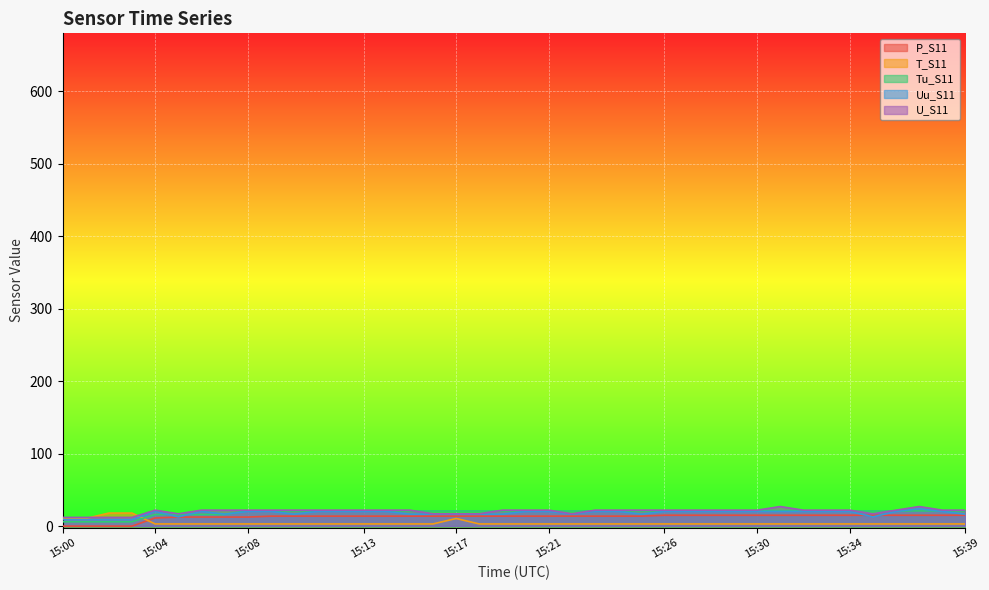

Reading right to left, extract all data points from this chart.

P_S11: 15:39=15.0	15:38=15.0	15:37=15.0	15:36=15.0	15:35=15.0	15:34=15.0	15:33=15.0	15:32=15.0	15:31=15.0	15:30=15.0	15:29=15.0	15:28=15.0	15:27=15.0	15:26=15.0	15:25=13.7	15:24=13.7	15:23=13.7	15:22=13.7	15:21=13.7	15:20=13.7	15:19=13.7	15:18=13.7	15:17=13.7	15:16=13.7	15:15=13.7	15:14=13.7	15:13=13.7	15:12=13.7	15:11=13.7	15:10=13.7	15:09=13.7	15:08=12.5	15:07=12.5	15:06=12.5	15:05=12.5	15:04=11.2	15:03=0.0	15:02=0.0	15:01=0.0	15:00=0.0
T_S11: 15:39=3.0	15:38=3.0	15:37=3.0	15:36=3.0	15:35=3.0	15:34=3.0	15:33=3.0	15:32=3.0	15:31=3.0	15:30=3.0	15:29=3.0	15:28=3.0	15:27=3.0	15:26=3.0	15:25=3.0	15:24=3.0	15:23=3.0	15:22=3.0	15:21=3.0	15:20=3.0	15:19=3.0	15:18=3.0	15:17=10.5	15:16=3.0	15:15=3.0	15:14=3.0	15:13=3.0	15:12=3.0	15:11=3.0	15:10=3.0	15:09=3.0	15:08=3.0	15:07=3.0	15:06=3.0	15:05=3.0	15:04=3.0	15:03=18.0	15:02=18.0	15:01=10.5	15:00=10.5
Tu_S11: 15:39=21.0	15:38=21.0	15:37=21.0	15:36=21.0	15:35=21.0	15:34=21.0	15:33=21.0	15:32=21.0	15:31=21.0	15:30=21.0	15:29=21.0	15:28=21.0	15:27=21.0	15:26=21.0	15:25=21.0	15:24=21.0	15:23=21.0	15:22=21.0	15:21=21.0	15:20=21.0	15:19=21.0	15:18=21.0	15:17=21.0	15:16=21.0	15:15=21.0	15:14=21.0	15:13=21.0	15:12=21.0	15:11=21.0	15:10=21.0	15:09=21.0	15:08=21.0	15:07=16.0	15:06=16.0	15:05=16.0	15:04=16.0	15:03=6.0	15:02=6.0	15:01=6.0	15:00=6.0
Uu_S11: 15:39=16.5	15:38=20.2	15:37=24.0	15:36=20.2	15:35=12.7	15:34=20.2	15:33=20.2	15:32=20.2	15:31=20.2	15:30=20.2	15:29=20.2	15:28=20.2	15:27=20.2	15:26=20.2	15:25=16.5	15:24=20.2	15:23=20.2	15:22=16.5	15:21=20.2	15:20=20.2	15:19=16.5	15:18=16.5	15:17=16.5	15:16=16.5	15:15=16.5	15:14=20.2	15:13=20.2	15:12=20.2	15:11=20.2	15:10=16.5	15:09=20.2	15:08=20.2	15:07=16.5	15:06=20.2	15:05=12.7	15:04=20.2	15:03=9.0	15:02=9.0	15:01=9.0	15:00=9.0
U_S11: 15:39=22.0	15:38=22.0	15:37=27.0	15:36=22.0	15:35=17.0	15:34=22.0	15:33=22.0	15:32=22.0	15:31=27.0	15:30=22.0	15:29=22.0	15:28=22.0	15:27=22.0	15:26=22.0	15:25=22.0	15:24=22.0	15:23=22.0	15:22=17.0	15:21=22.0	15:20=22.0	15:19=22.0	15:18=17.0	15:17=17.0	15:16=17.0	15:15=22.0	15:14=22.0	15:13=22.0	15:12=22.0	15:11=22.0	15:10=22.0	15:09=22.0	15:08=22.0	15:07=22.0	15:06=22.0	15:05=17.0	15:04=22.0	15:03=12.0	15:02=12.0	15:01=12.0	15:00=12.0